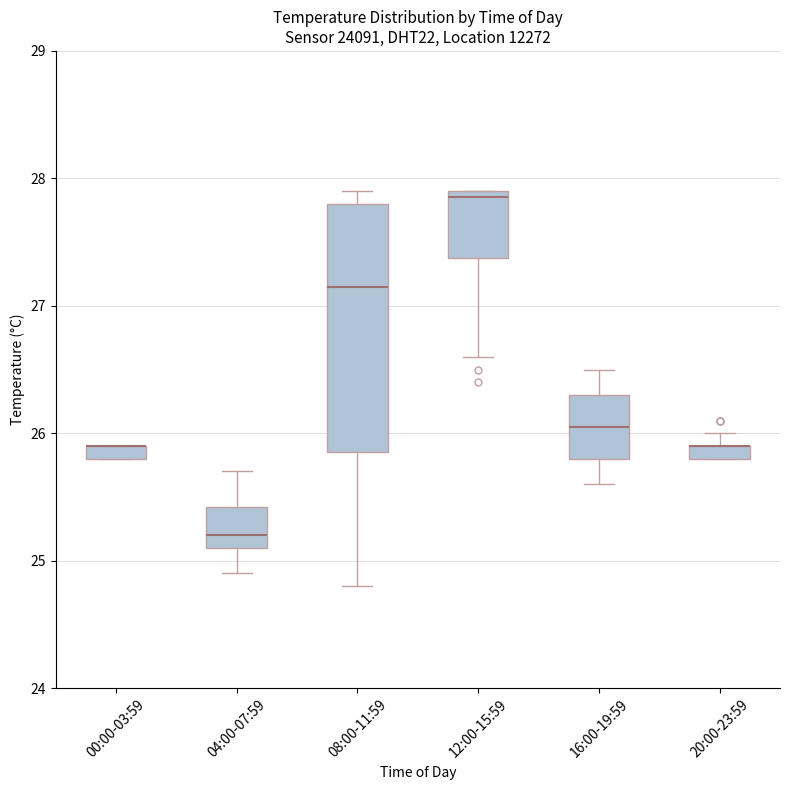

Comparing the boxes themselves (not the whiskers), which one is the tallest?

08:00-11:59